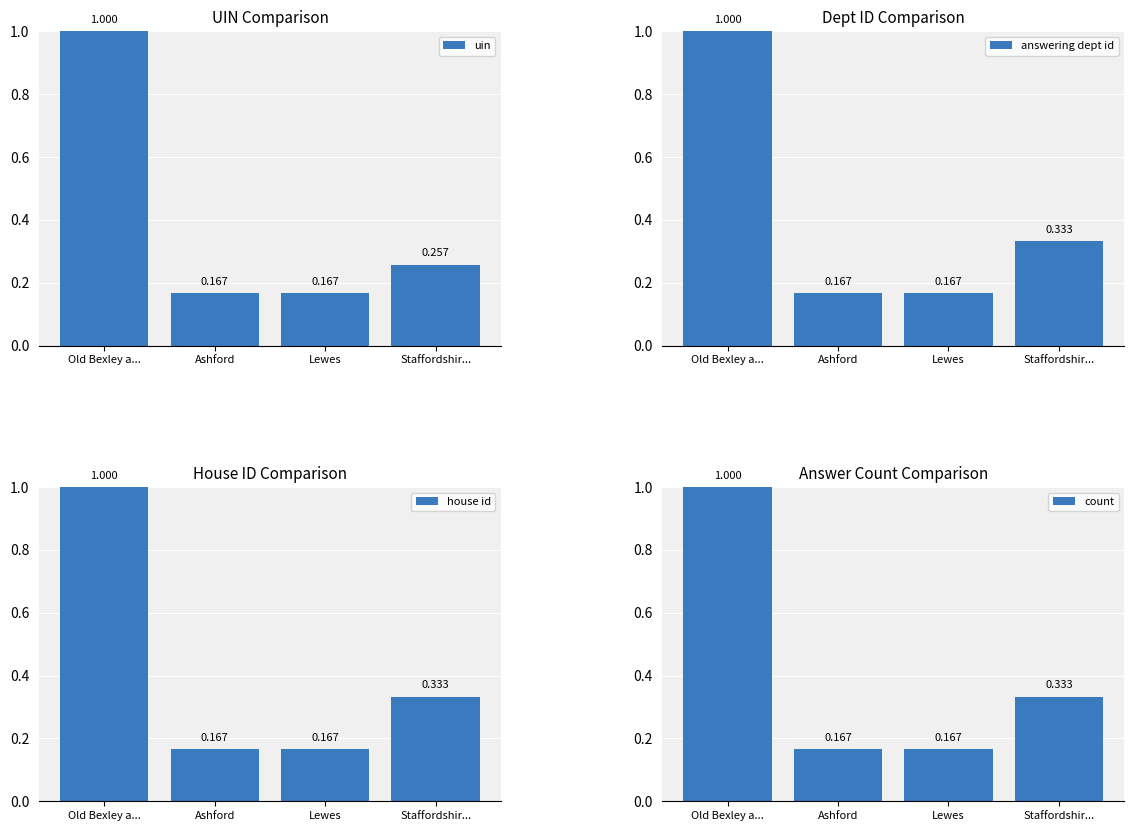

Which has a higher value, Old Bexley a... or Lewes?

Old Bexley a...